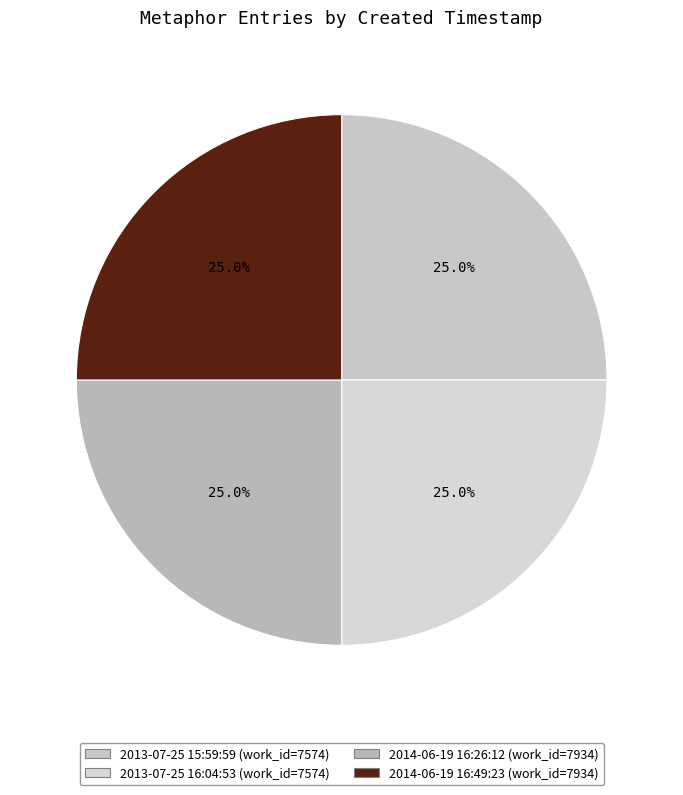

How many slices are in this pie chart?

4